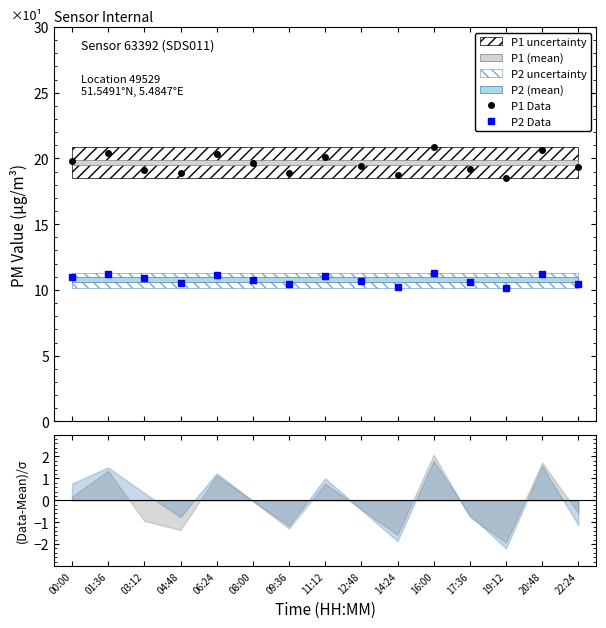

List the series in order of their overall mean, lowest first.

P2 Data, P1 Data